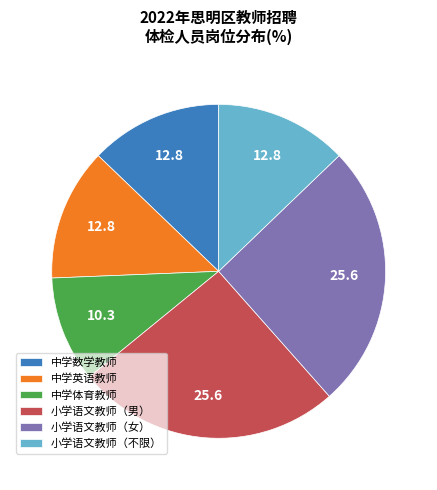

True or false: 小学语文教师（女） accounts for 26% of the total.

True